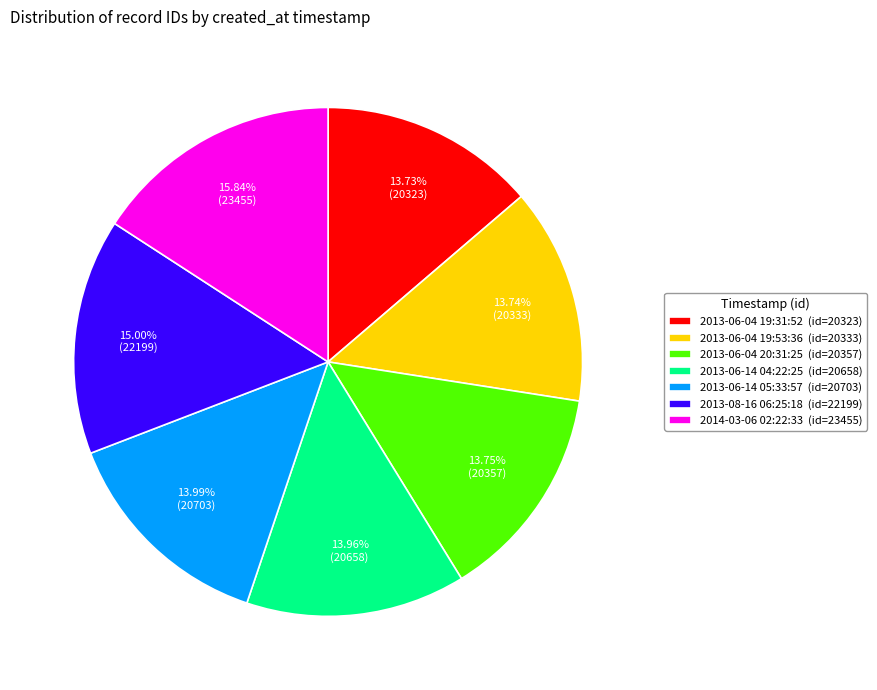

Do 2013-08-16 06:25:18 and 2013-06-14 05:33:57 together represent more than half of the pie?

No